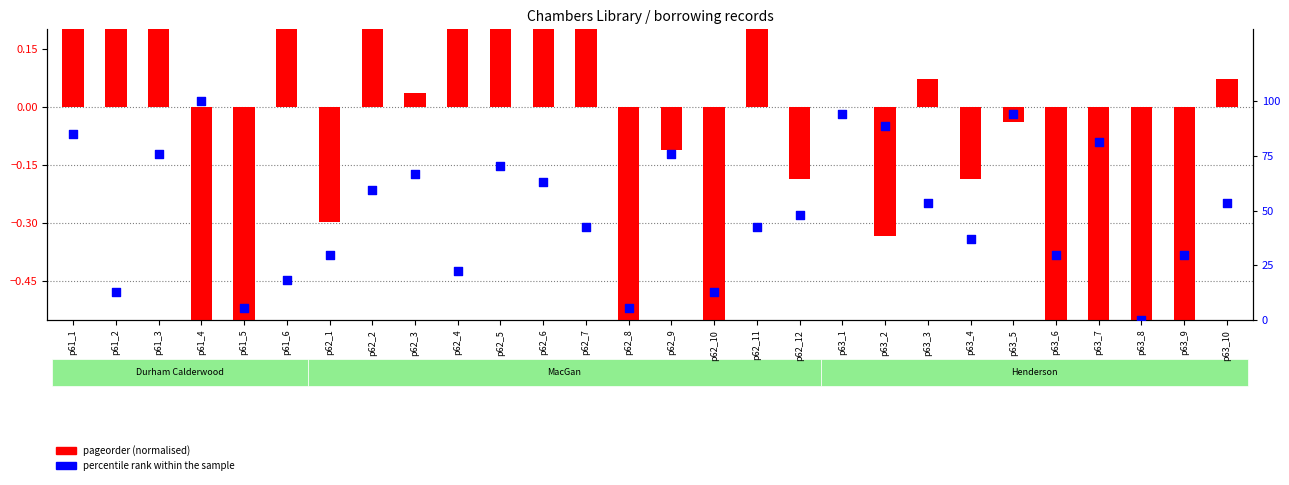

At which category is the sum across all series the highest?

p61_4